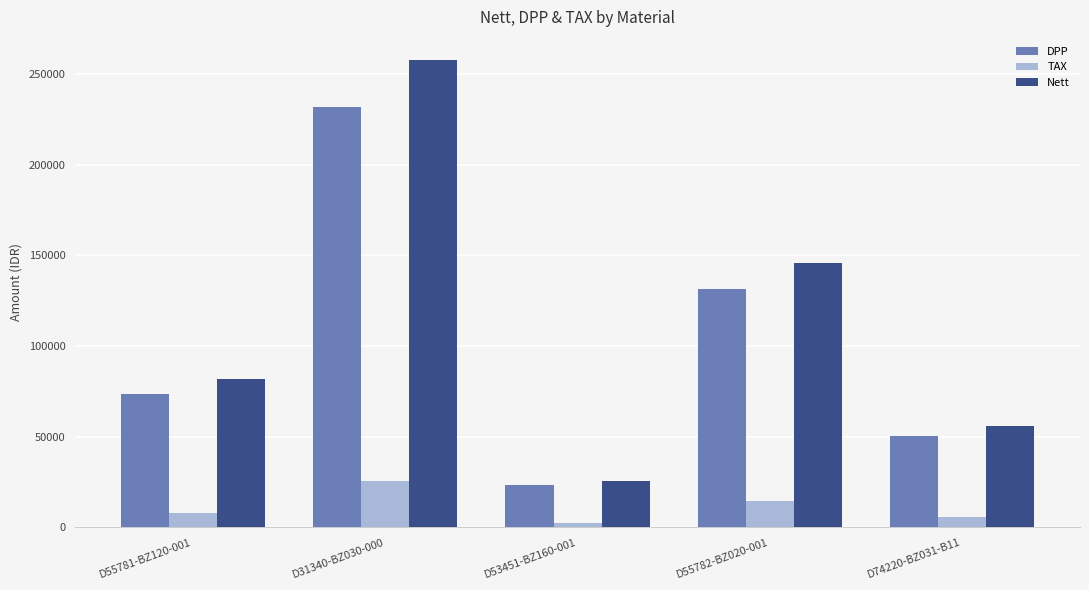

How many data points in Nett are less than 81799?

2